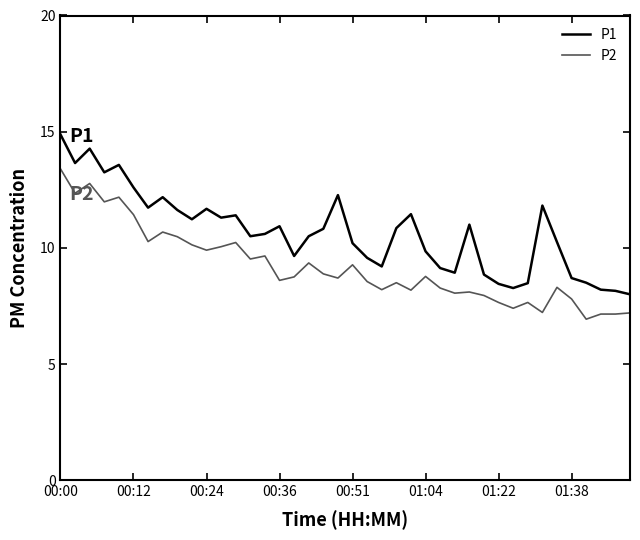

Which series has the widest spread of values?

P1